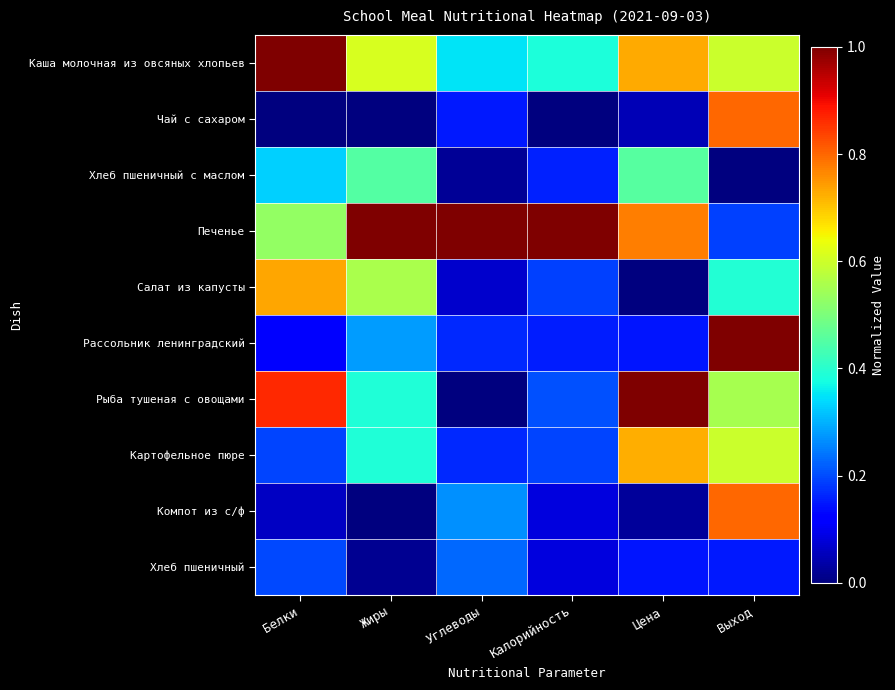

Reading left to right, transcribe all the data shown in this chart.

Каша молочная из овсяных хлопьев: Белки=1.0	Жиры=0.6	Углеводы=0.3	Калорийность=0.4	Цена=0.7	Выход=0.6
Чай с сахаром: Белки=0.0	Жиры=0.0	Углеводы=0.1	Калорийность=0.0	Цена=0.1	Выход=0.8
Хлеб пшеничный с маслом: Белки=0.3	Жиры=0.4	Углеводы=0.0	Калорийность=0.2	Цена=0.5	Выход=0.0
Печенье: Белки=0.5	Жиры=1.0	Углеводы=1.0	Калорийность=1.0	Цена=0.8	Выход=0.2
Салат из капусты: Белки=0.7	Жиры=0.6	Углеводы=0.1	Калорийность=0.2	Цена=0.0	Выход=0.4
Рассольник ленинградский: Белки=0.1	Жиры=0.3	Углеводы=0.2	Калорийность=0.2	Цена=0.1	Выход=1.0
Рыба тушеная с овощами: Белки=0.9	Жиры=0.4	Углеводы=0.0	Калорийность=0.2	Цена=1.0	Выход=0.6
Картофельное пюре: Белки=0.2	Жиры=0.4	Углеводы=0.2	Калорийность=0.2	Цена=0.7	Выход=0.6
Компот из с/ф: Белки=0.1	Жиры=0.0	Углеводы=0.3	Калорийность=0.1	Цена=0.0	Выход=0.8
Хлеб пшеничный: Белки=0.2	Жиры=0.0	Углеводы=0.2	Калорийность=0.1	Цена=0.1	Выход=0.1